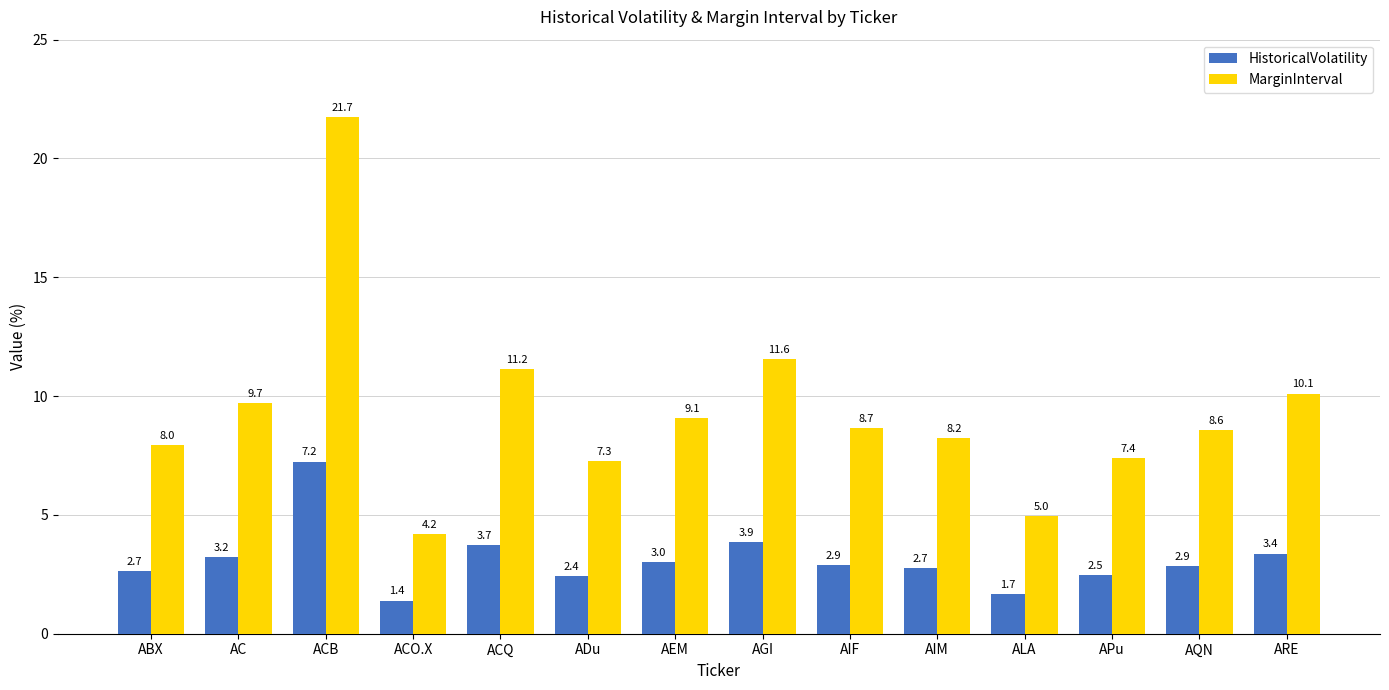

What position from the right is ARE?

1